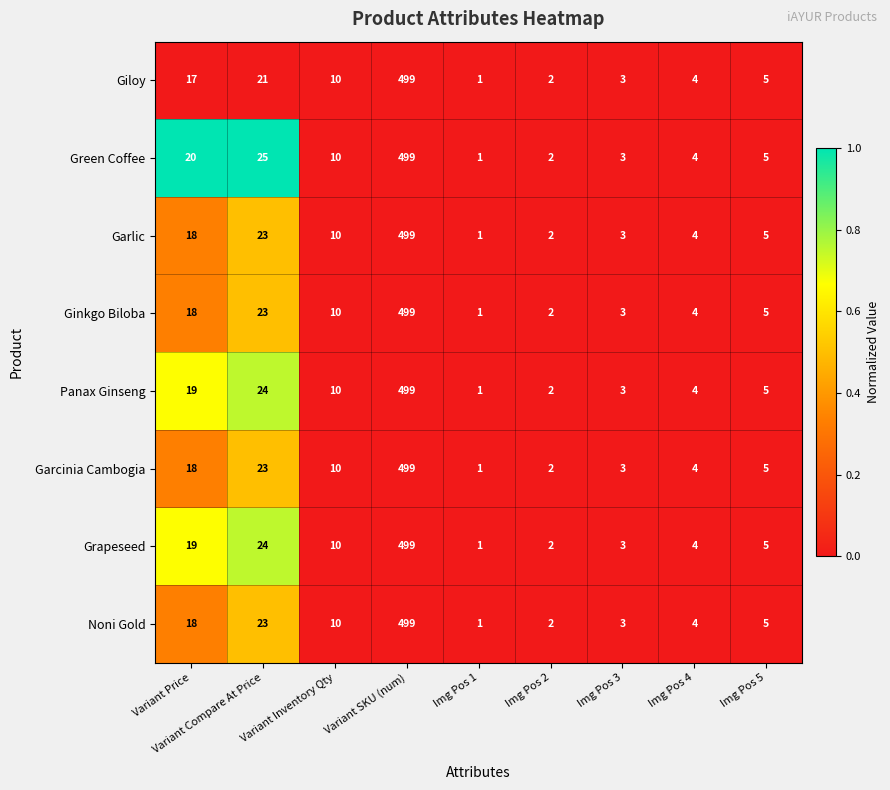

At which label does Ginkgo Biloba first exceed 5?

Variant Price